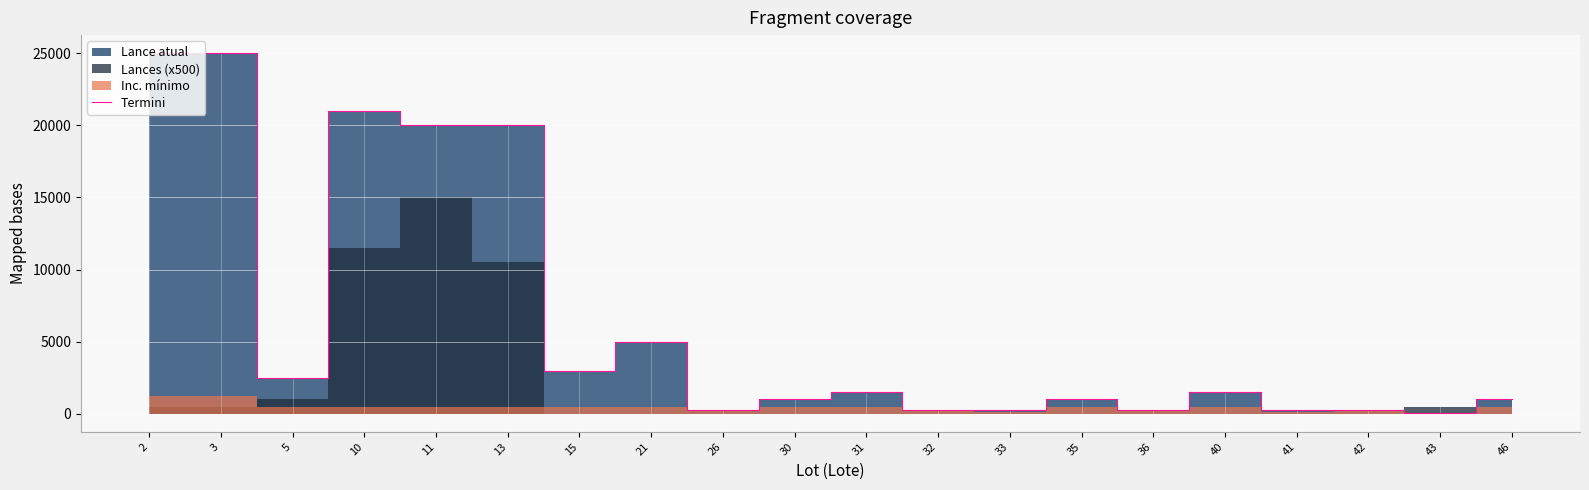

What is the sum of the values at 15 and 13?

23000